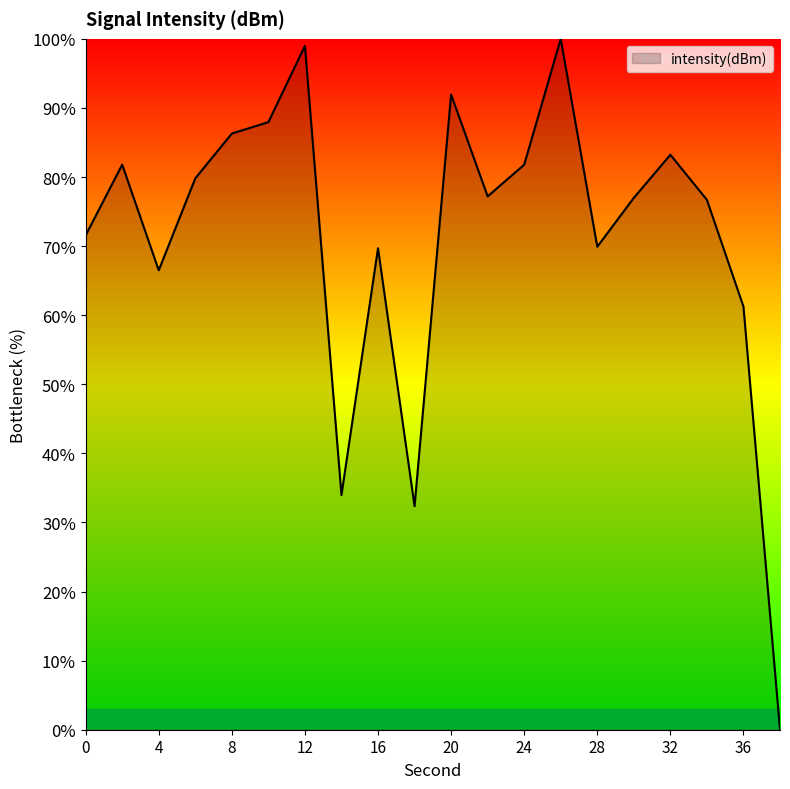

What is the maximum value shown in the chart?

100.0